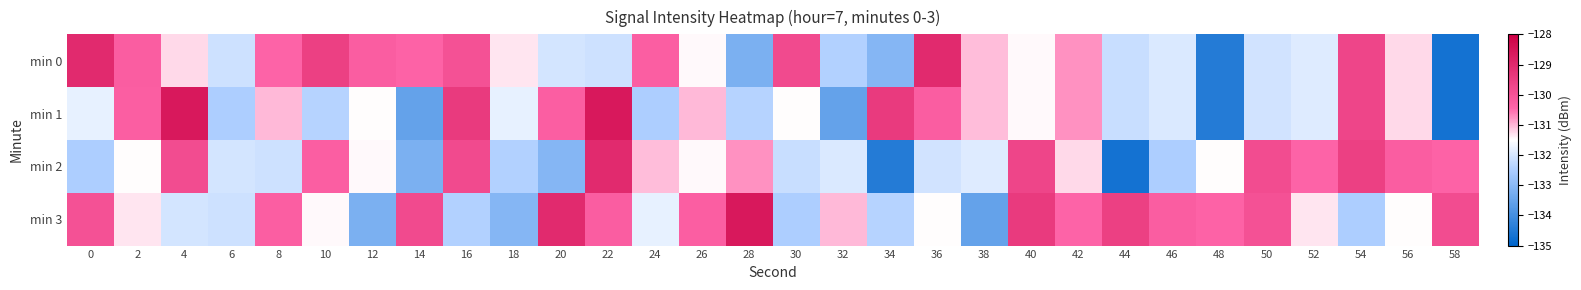

What is the minimum value shown in the chart?

-134.7